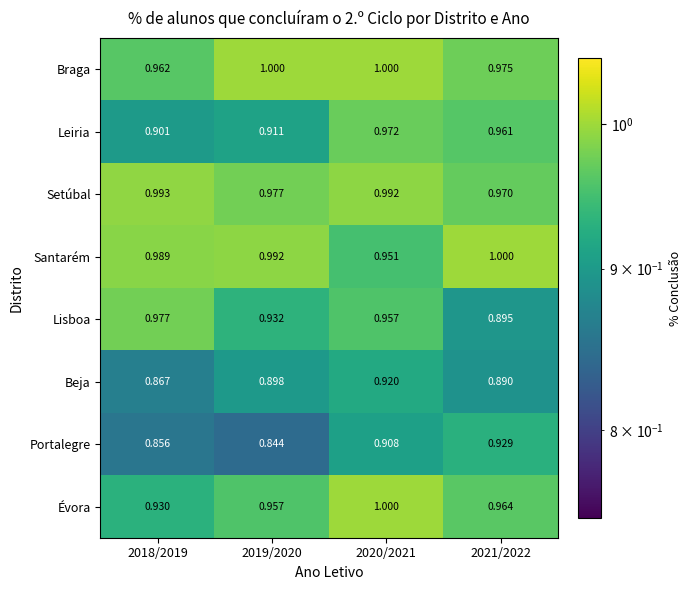

Which label corresponds to the smallest value in the chart?

2019/2020